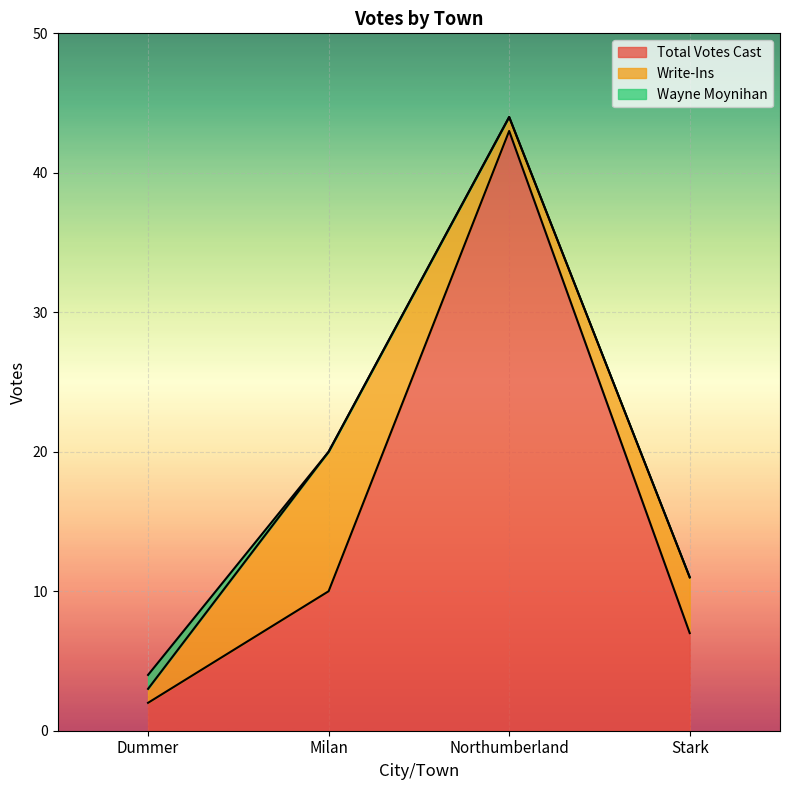

True or false: Wayne Moynihan has more than 1 points higher than both neighbors.

False